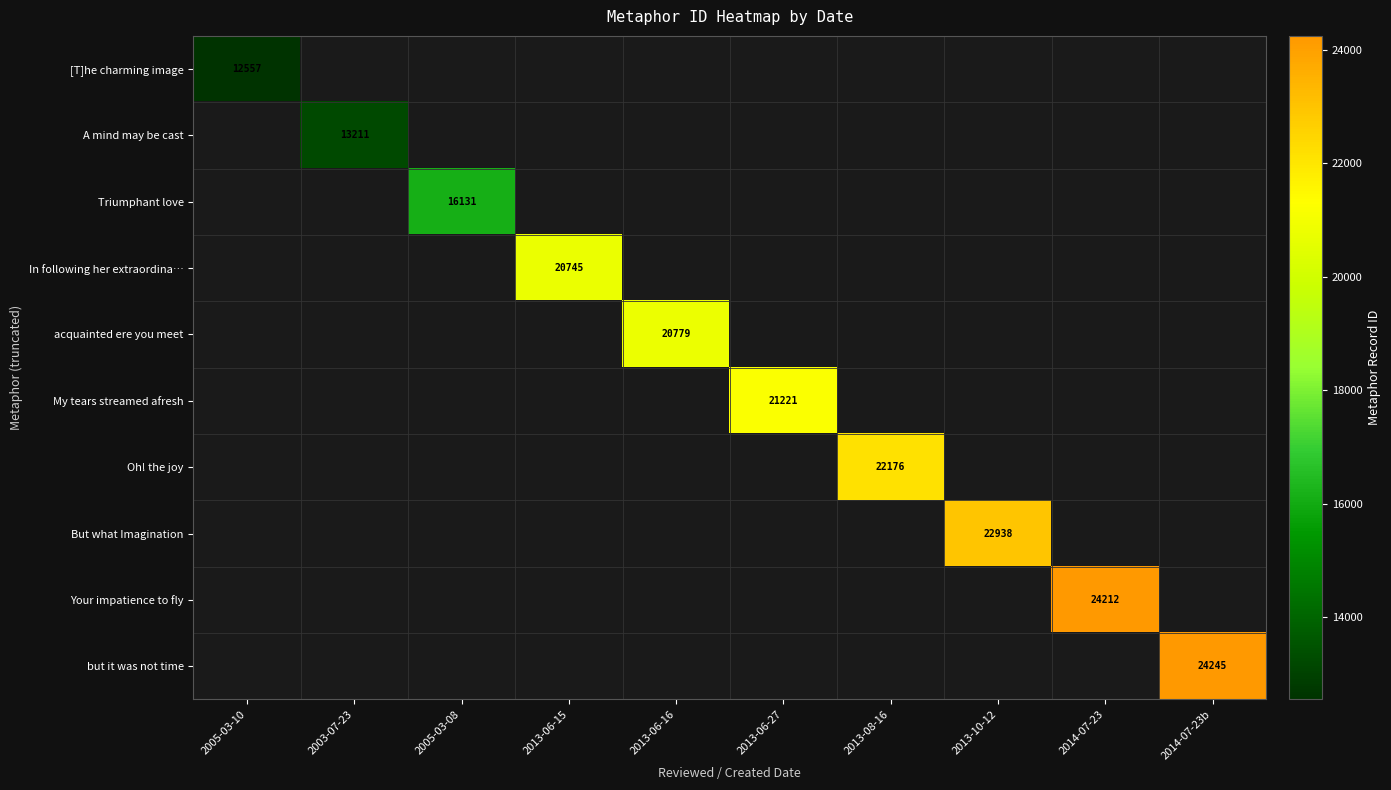

How many series are shown in this chart?

10